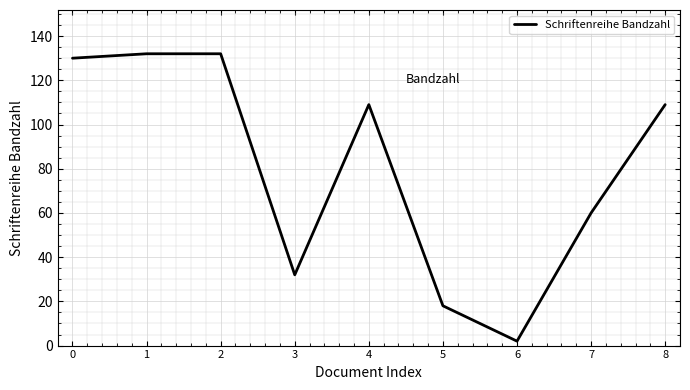

The value at 1 is 132. True or false?

True